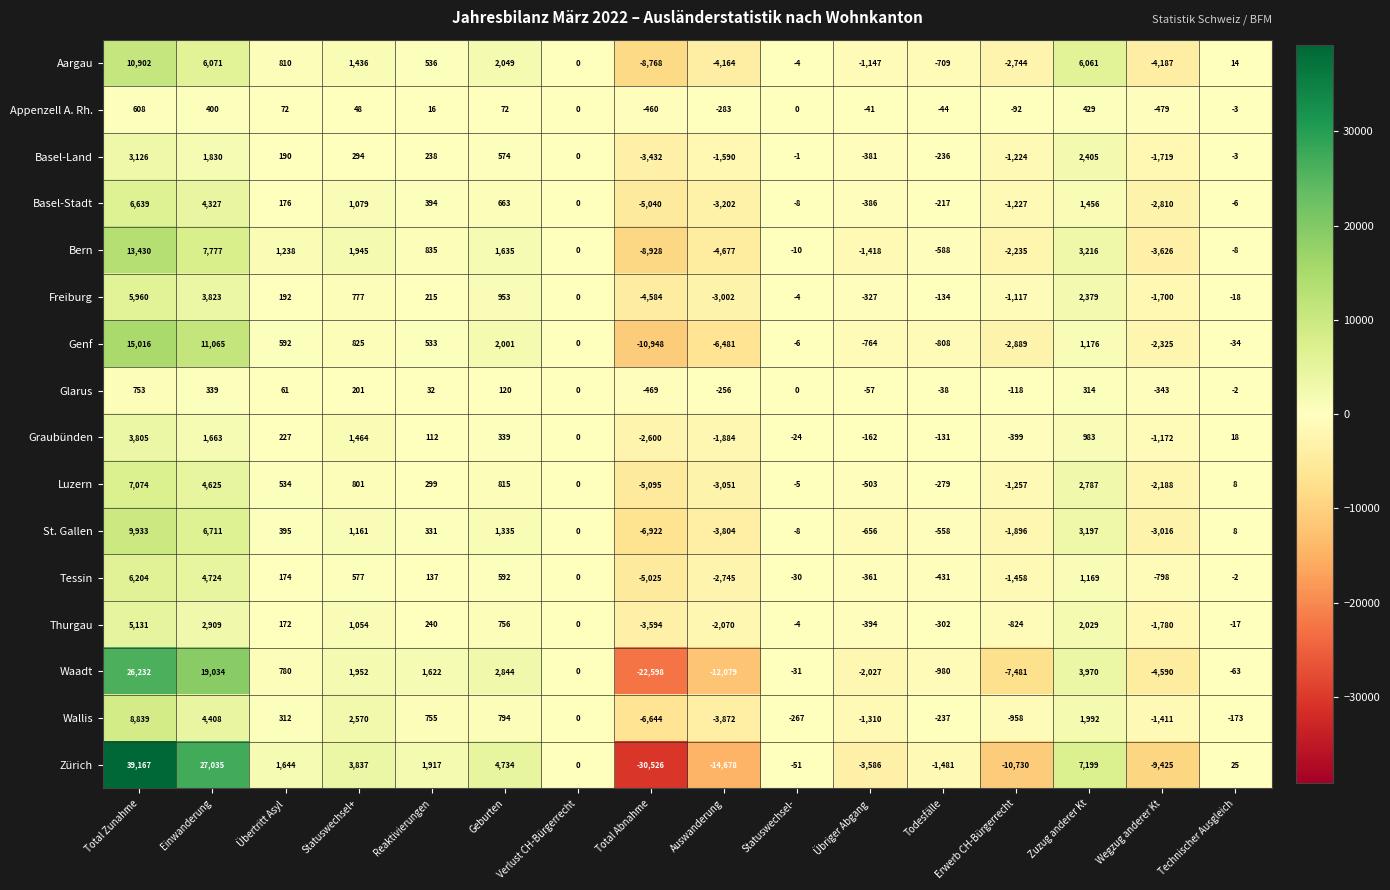

What is the average value of the Wallis series?

300